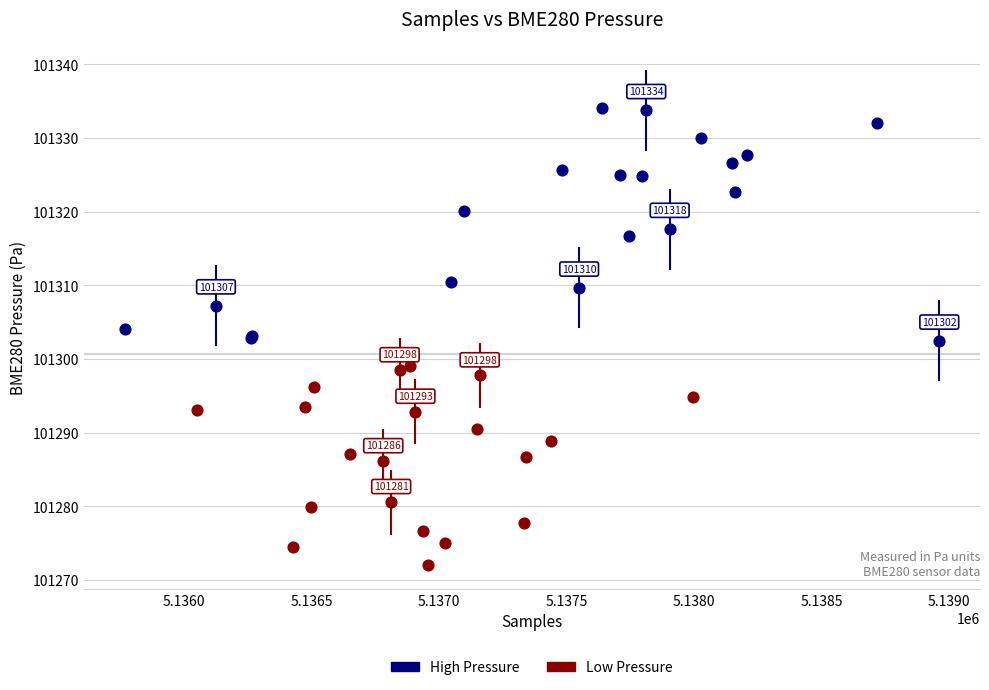

Which series reaches the maximum Y coordinate?

High Pressure